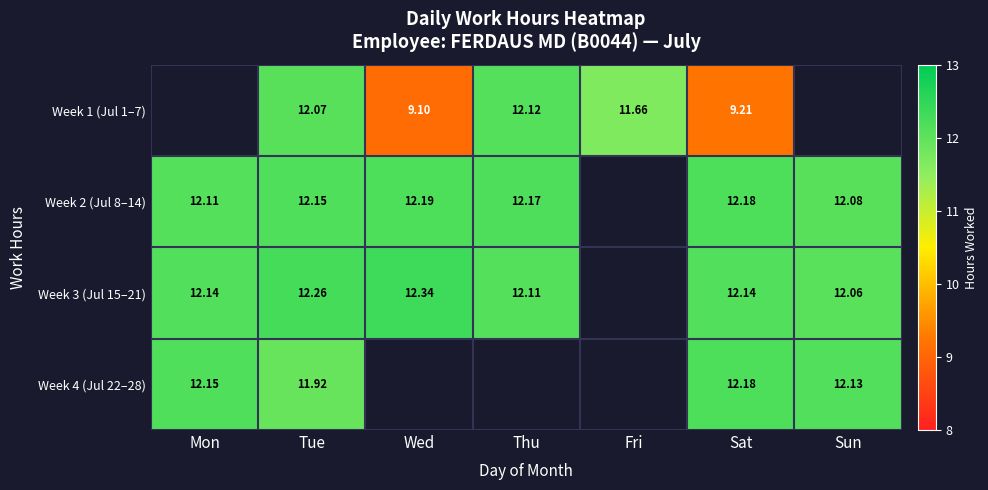

Between Wed and Fri, which is larger?

Fri